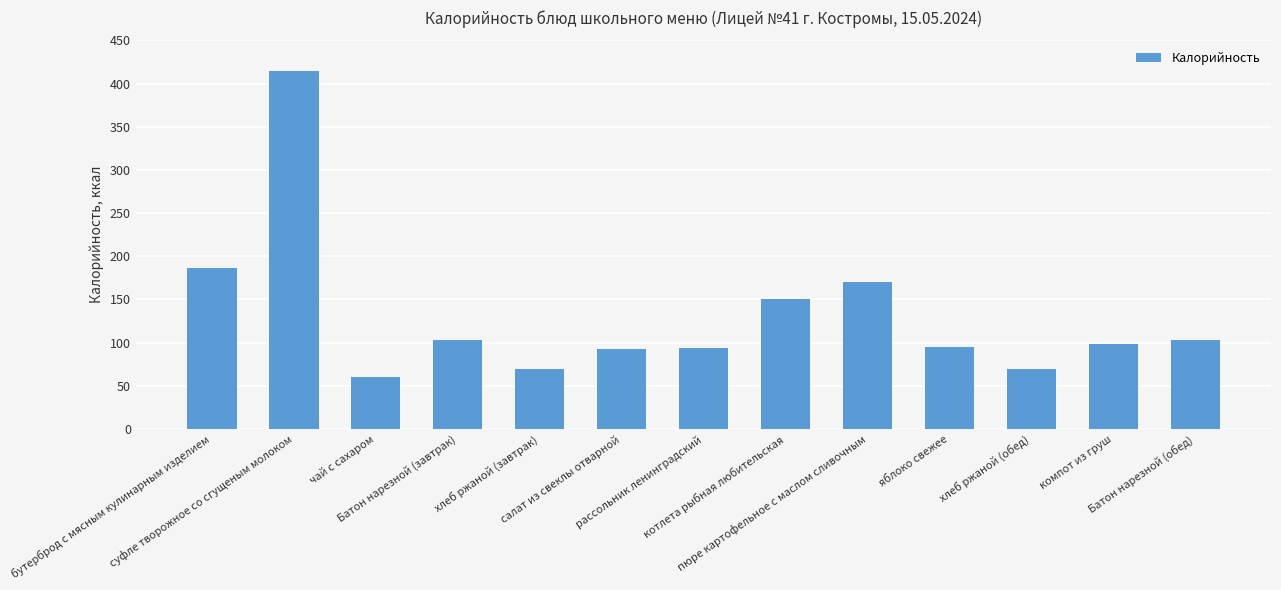

The value at компот из груш is 98. True or false?

True